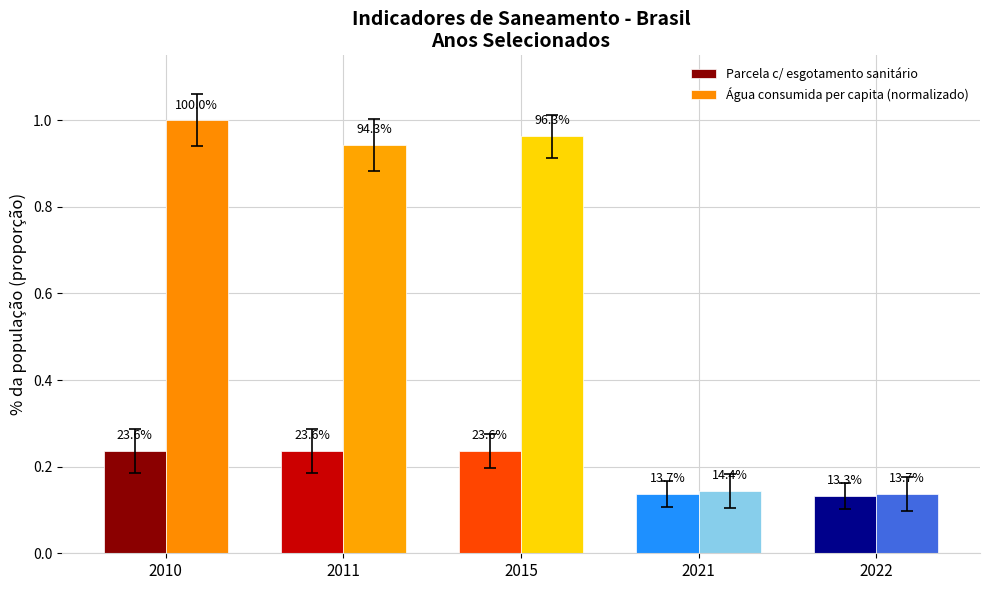

Are the bars grouped side by side (vs. stacked)?

Yes